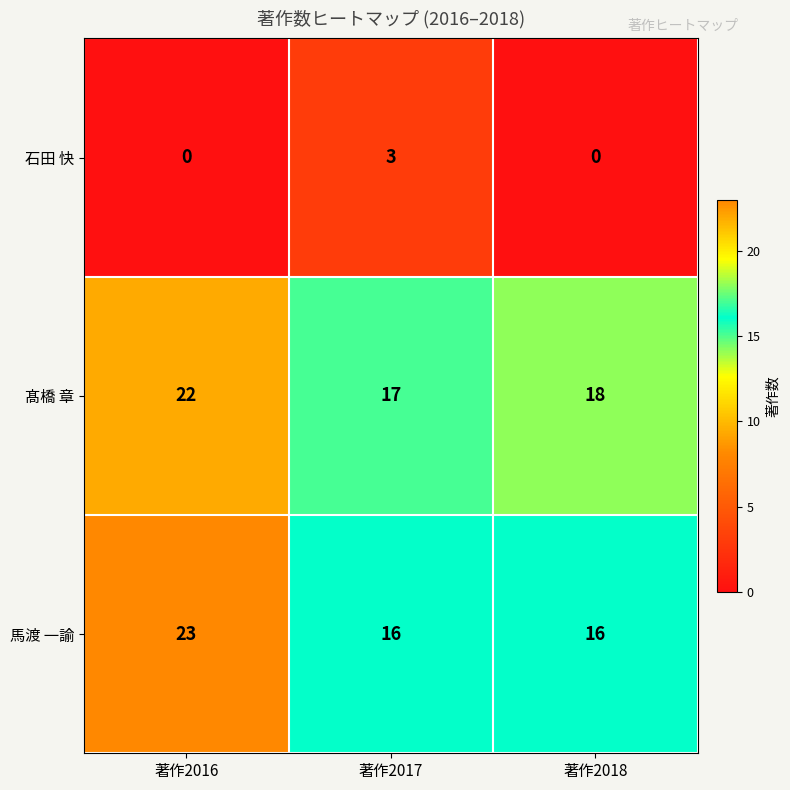

Which series has the widest spread of values?

馬渡 一諭